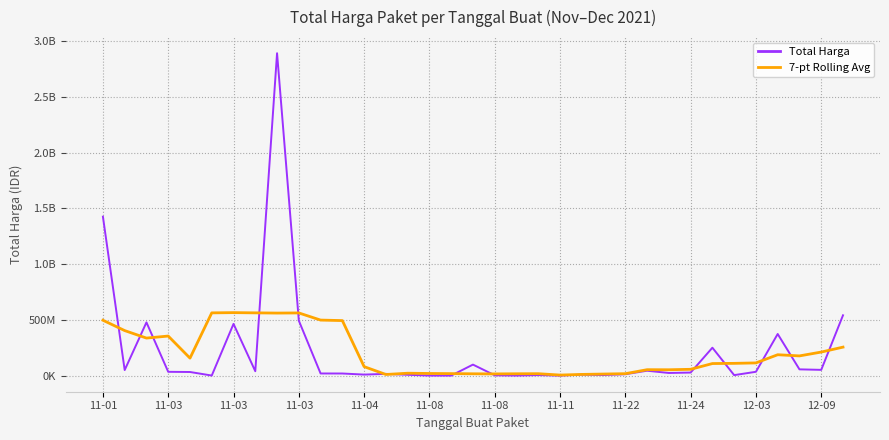

Does the chart have visible grid lines?

Yes